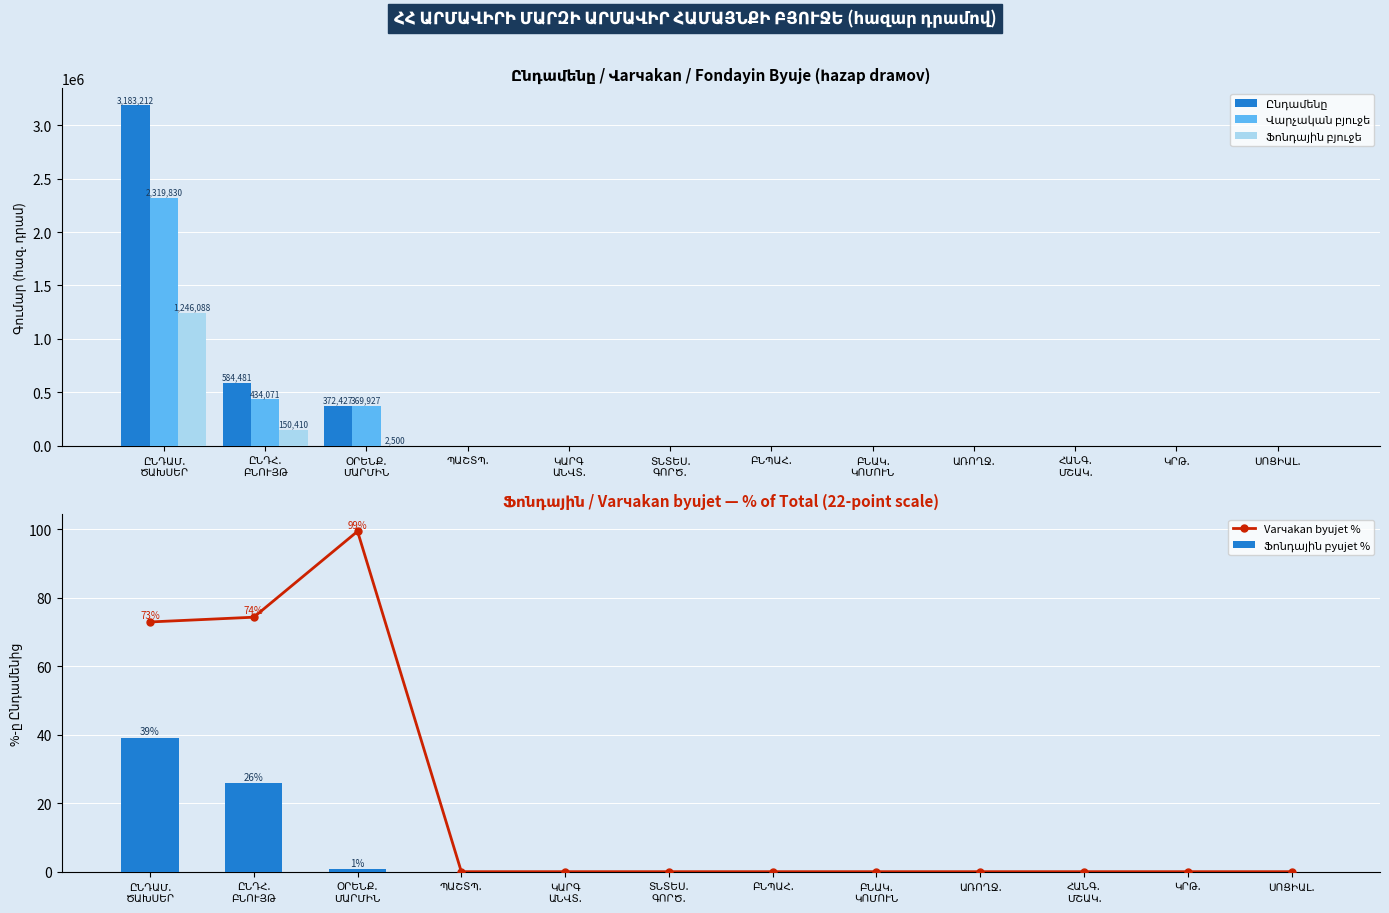

At how many categories does at least one series exceed 2747043?

1